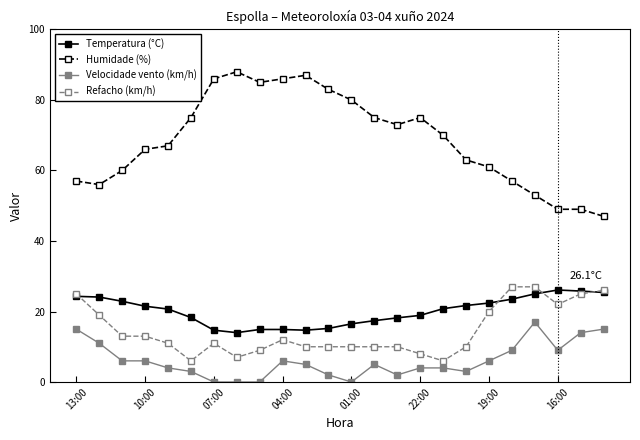

True or false: Temperatura (°C) and Velocidade vento (km/h) intersect in this chart.

False